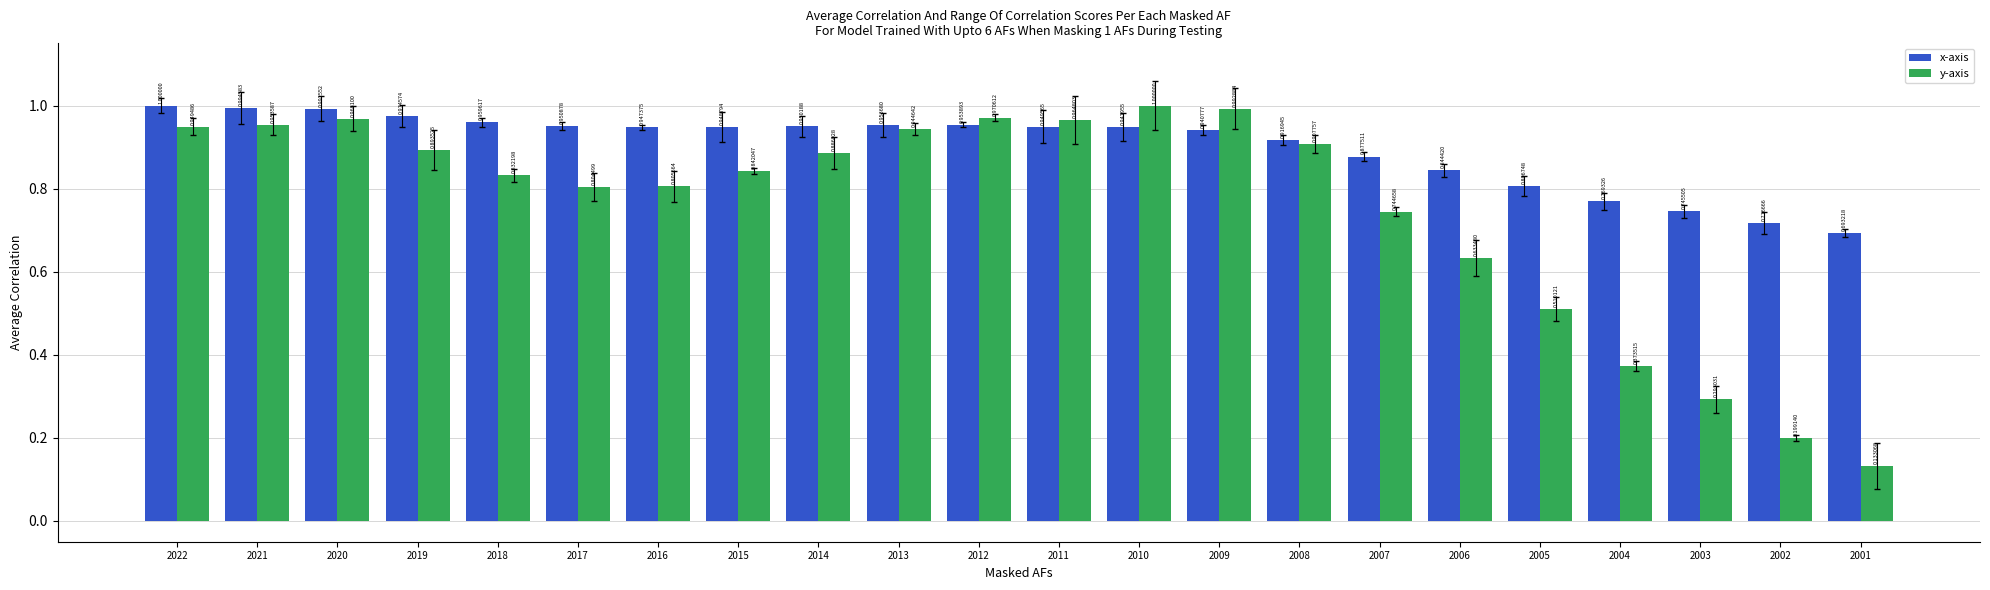

What is the sum of all y-axis values?

16.6